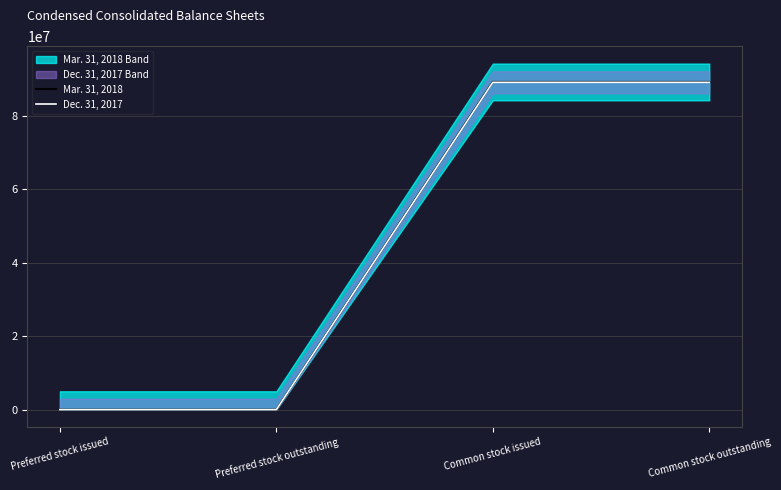

The value of Dec. 31, 2017 at Common stock outstanding is 89114265. True or false?

True